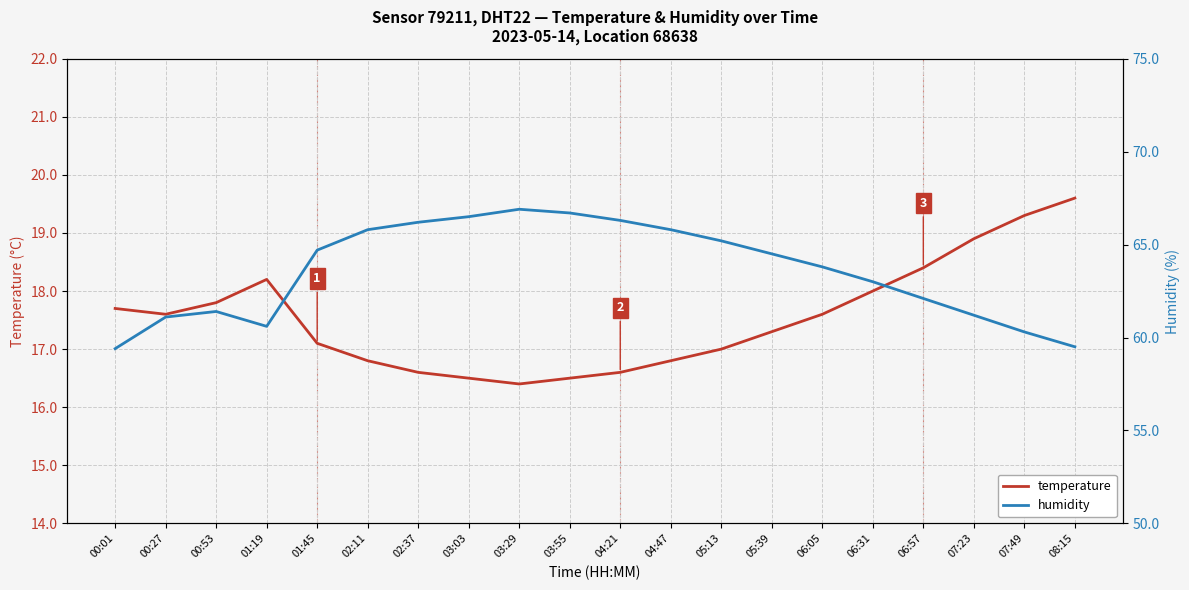

What are all the series names shown in the legend?

temperature, humidity